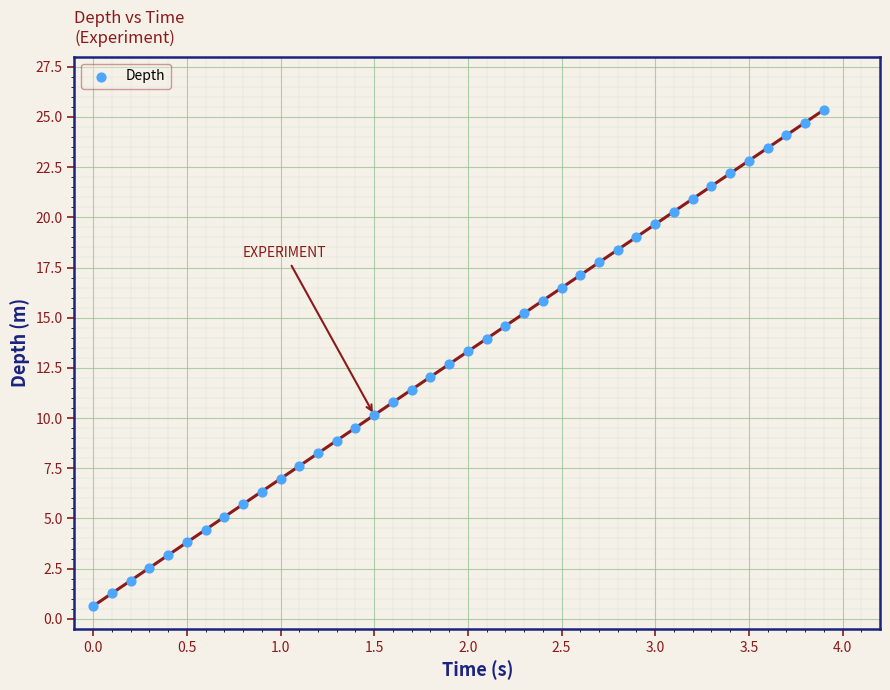

What is the range of Y values (max minus min)?

24.7